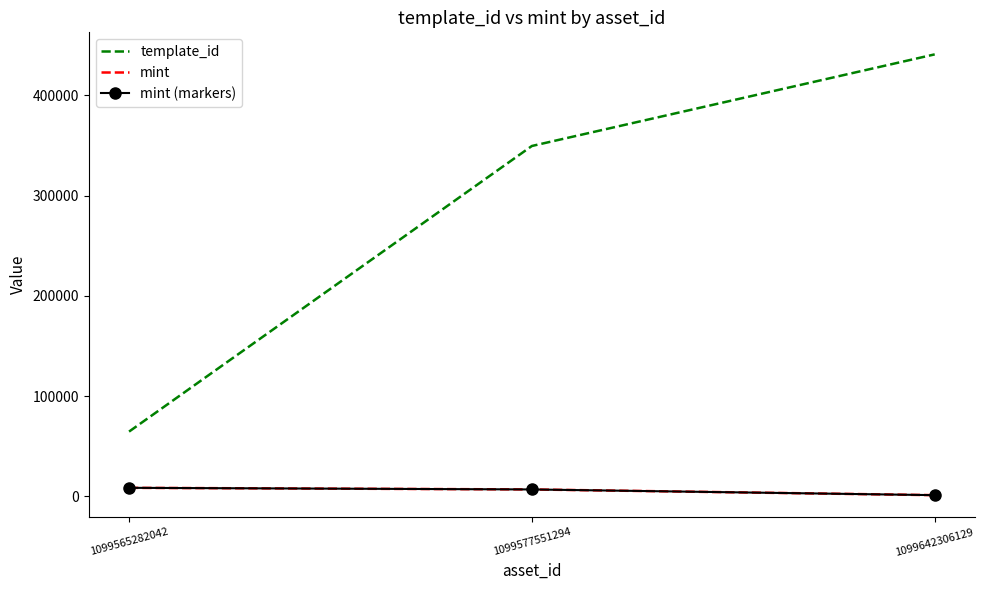

What value does the template_id series have at 1099565282042?

64660